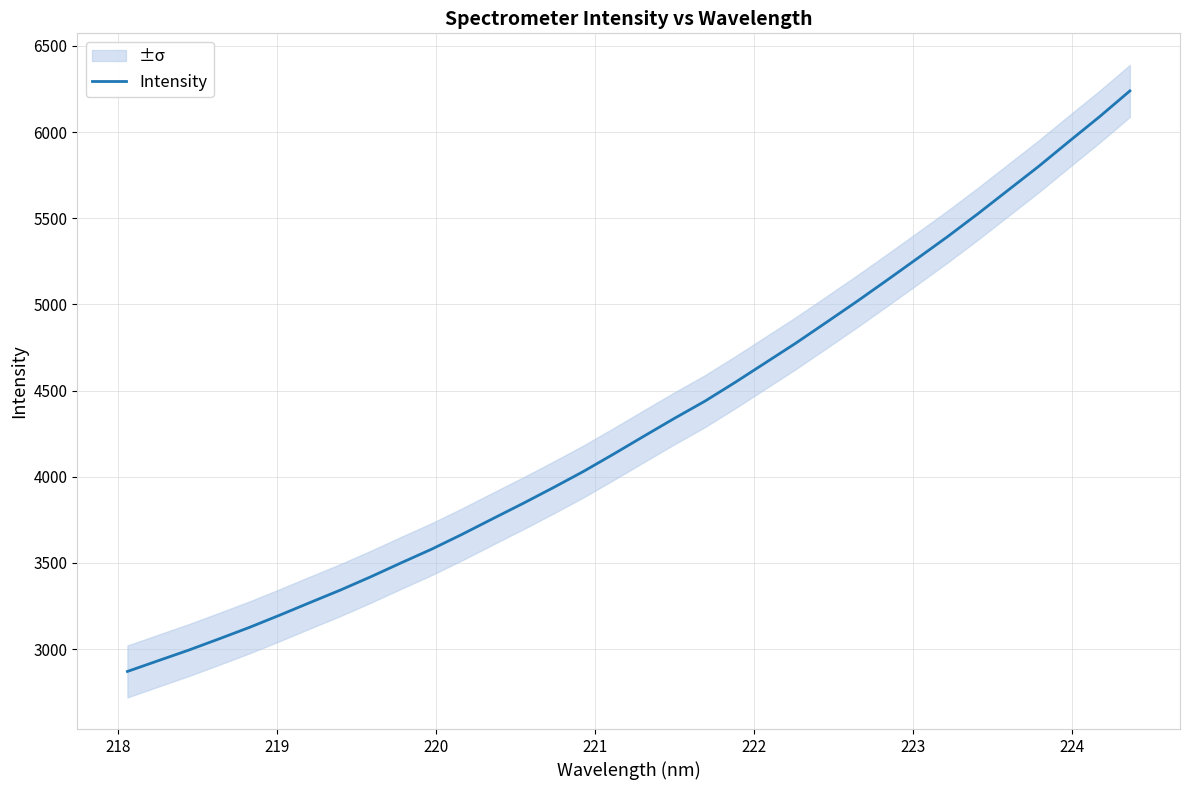

What is the highest value of the Intensity series?

6238.6